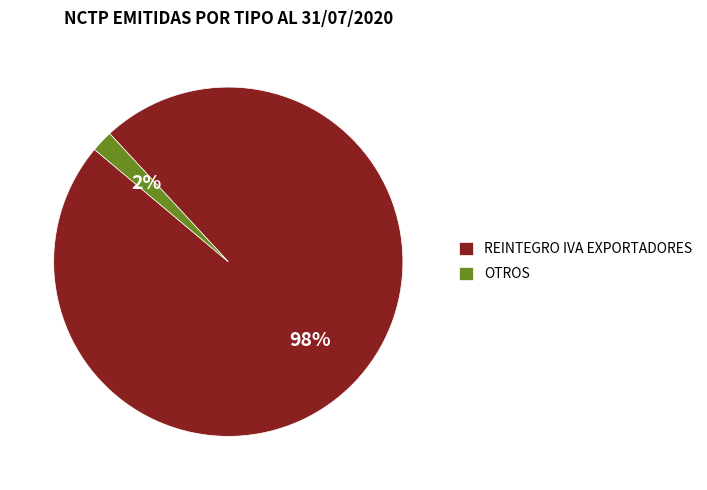

The REINTEGRO IVA EXPORTADORES slice represents 98% of the pie. True or false?

True